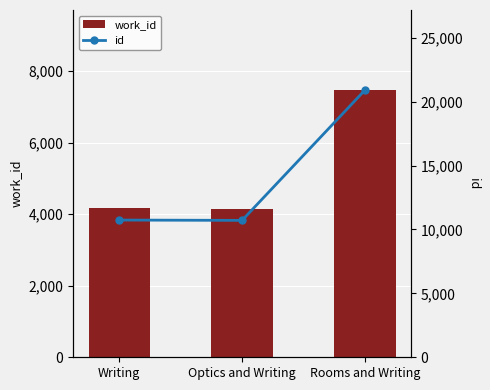

How many values in the id series are below 10735?

1